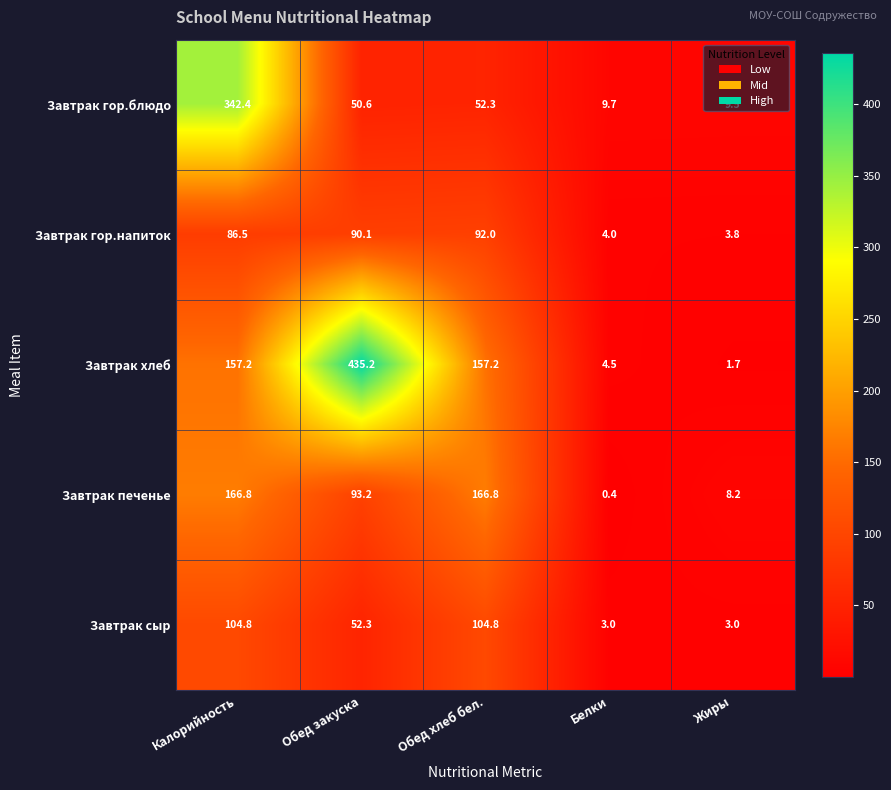

What is the difference between the maximum and minimum values in the Завтрак хлеб series?

433.5